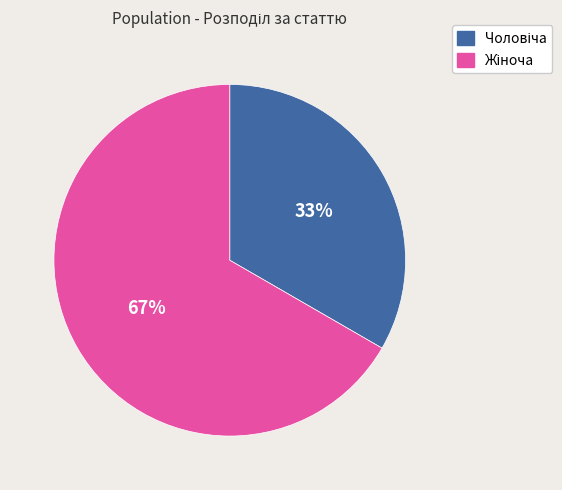

To the nearest percent, what is the average slice percentage?

50%